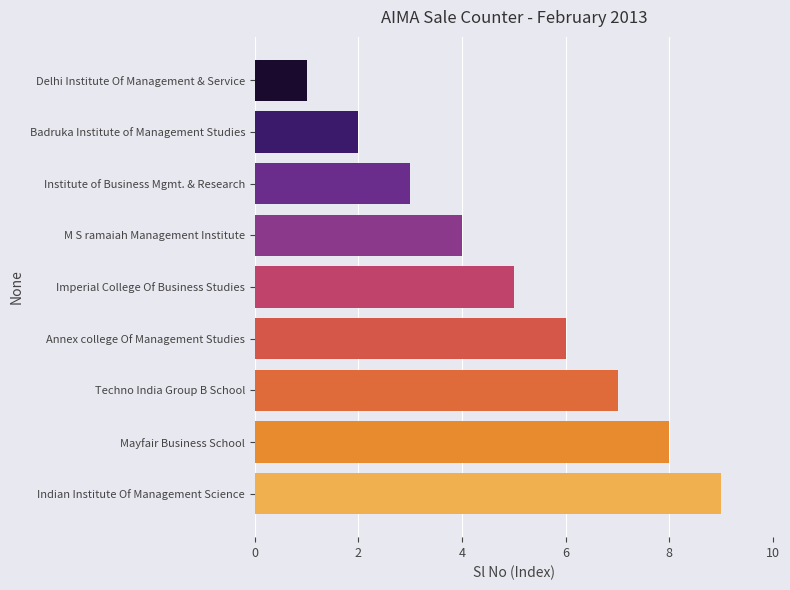

Count the values in the range 3 to 7.

5